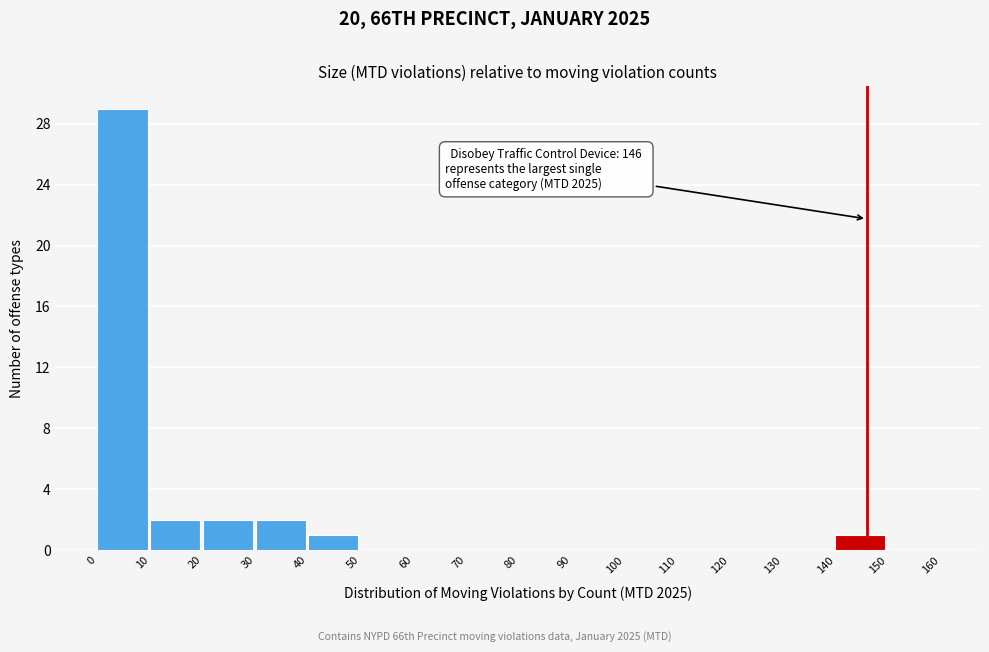

Which range on the x-axis has the tallest bar?

0 to 10